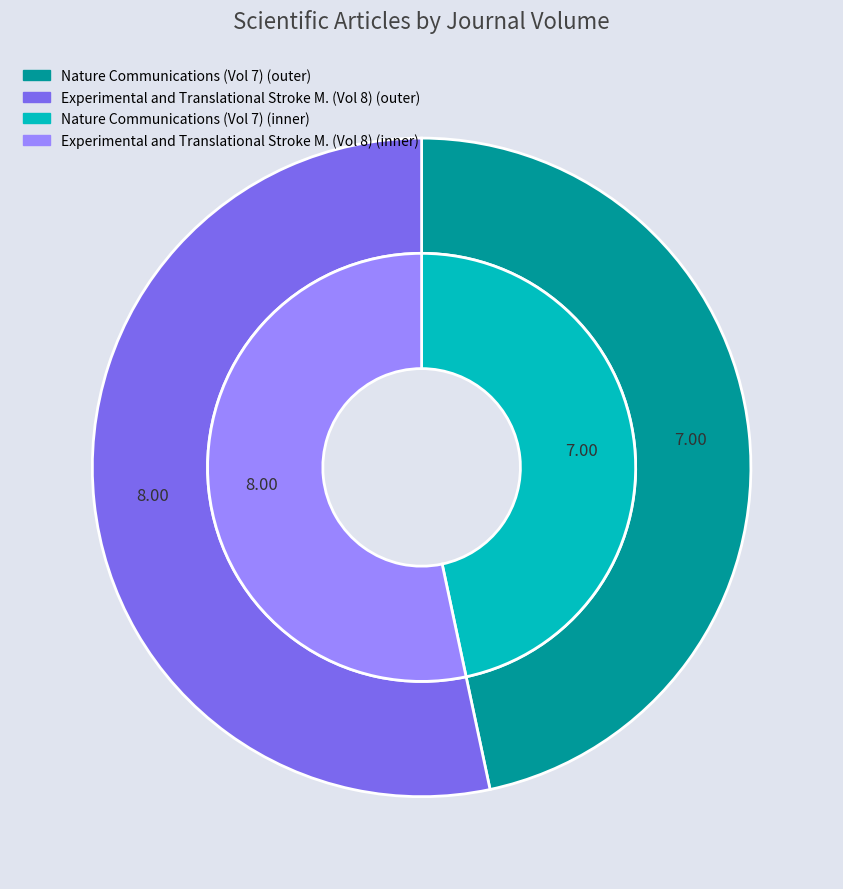

Combined, do OPUS4-14659 and OPUS4-16550 account for over 50%?

Yes